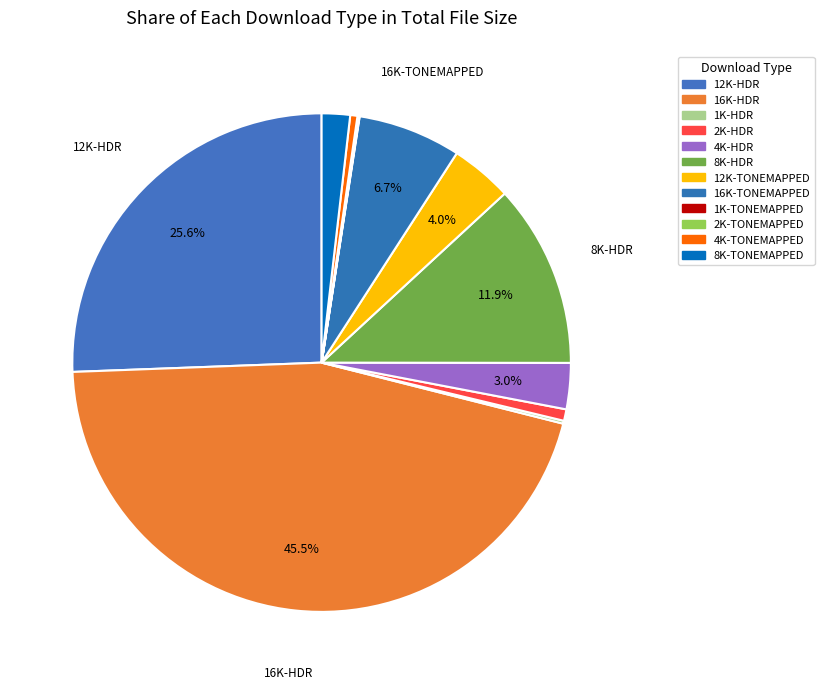

Is the sum of 12K-HDR and 8K-HDR greater than half?

No